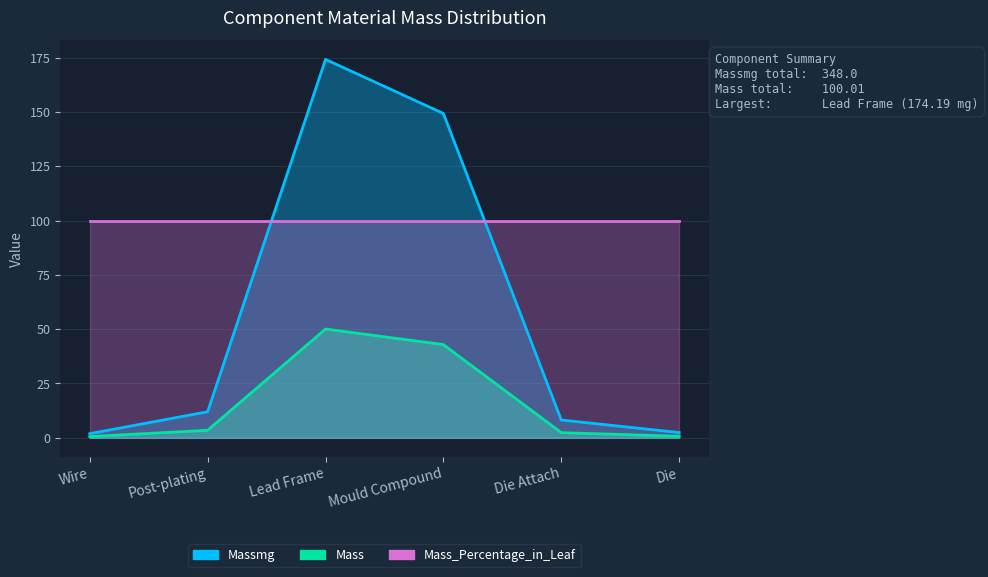

What is the difference between the Massmg values at Mould Compound and Wire?

147.4